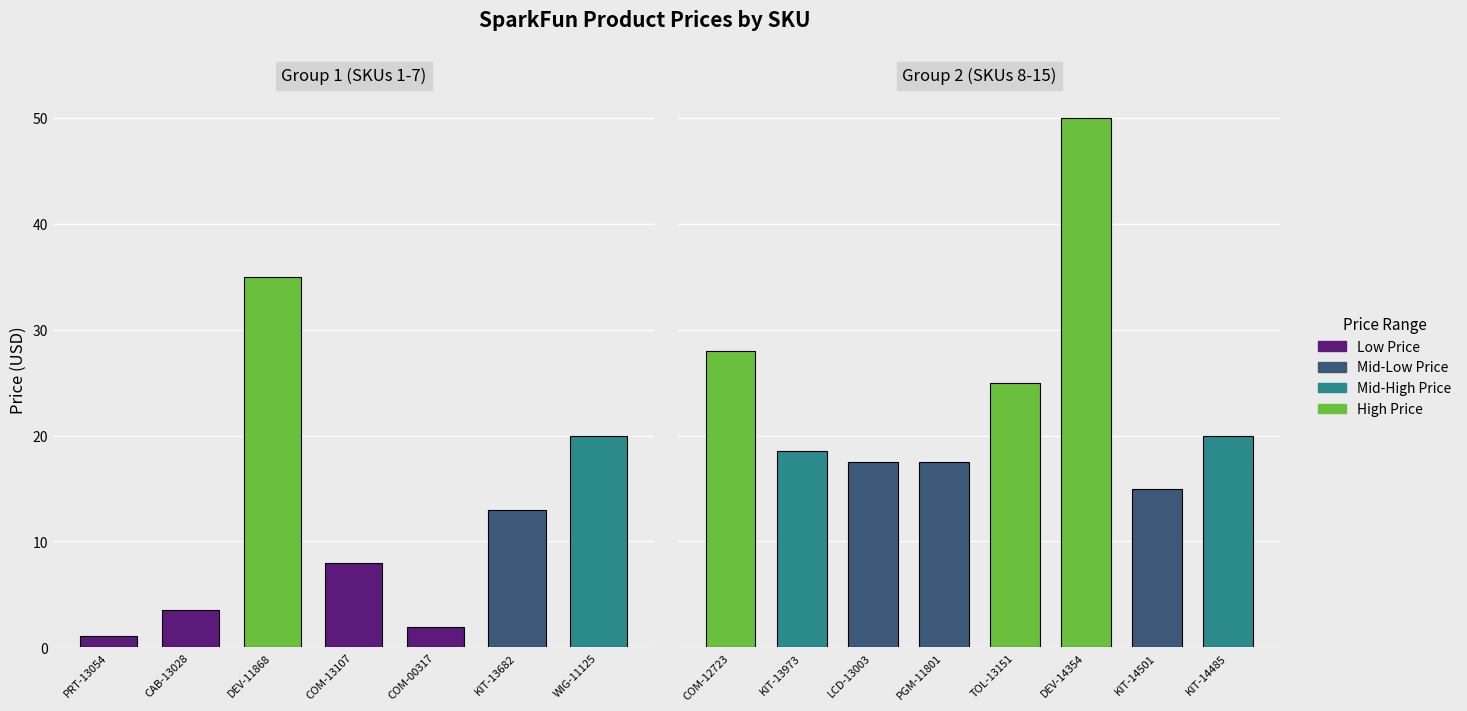

Reading right to left, list all the values displayed in this chart.

20.0	15.0	50.0	24.9	17.5	17.5	18.5	28.0	19.9	12.9	1.9	8.0	35.0	3.5	1.1